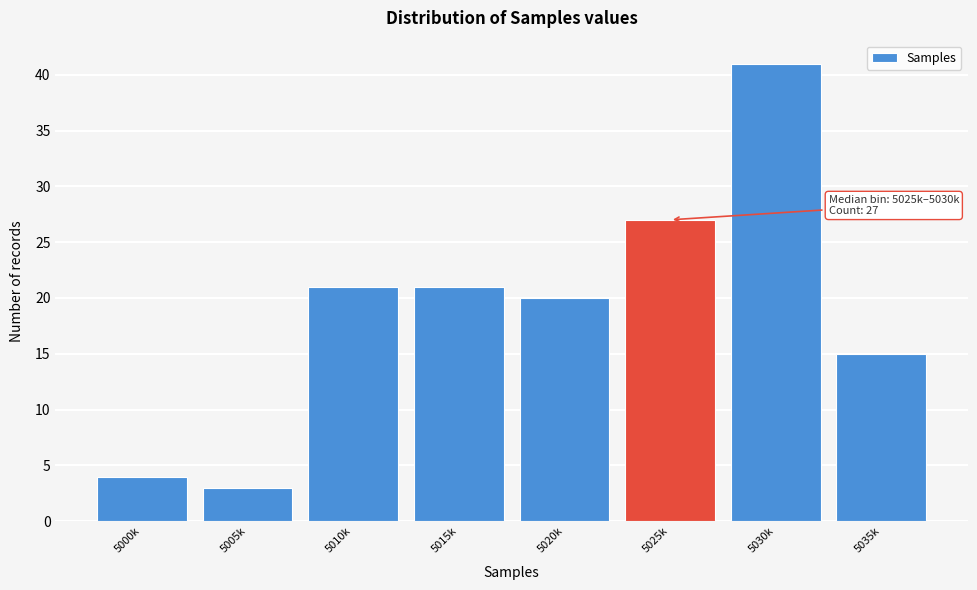

Reading left to right, transcribe all the data shown in this chart.

5000k=4	5005k=3	5010k=21	5015k=21	5020k=20	5025k=27	5030k=41	5035k=15